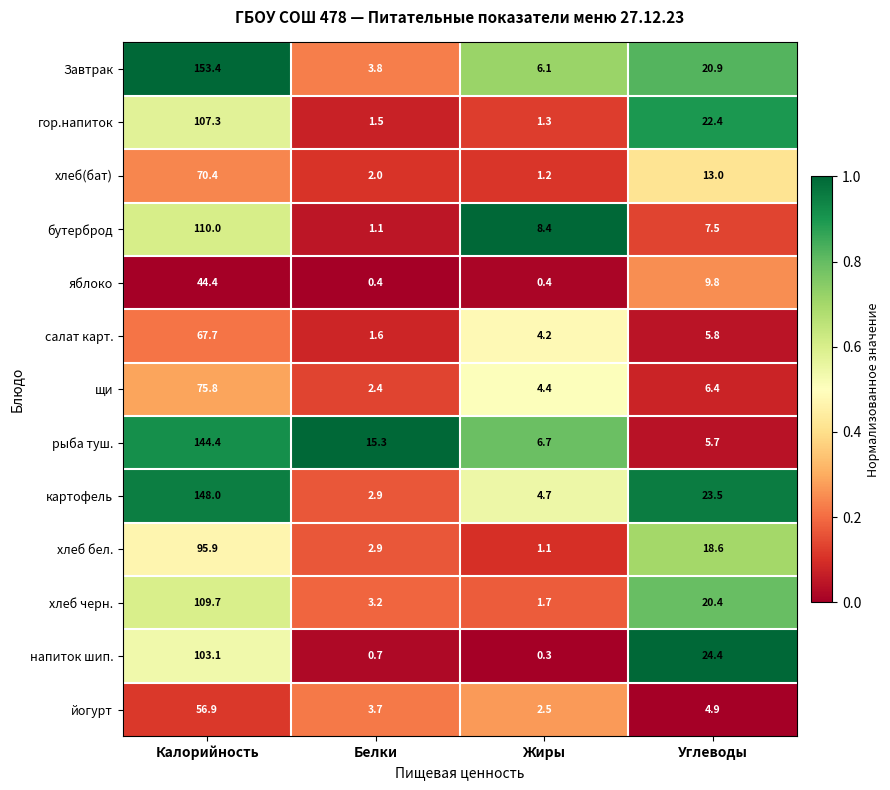

Is the value of хлеб черн. at Жиры greater than the value of бутерброд at Углеводы?

No